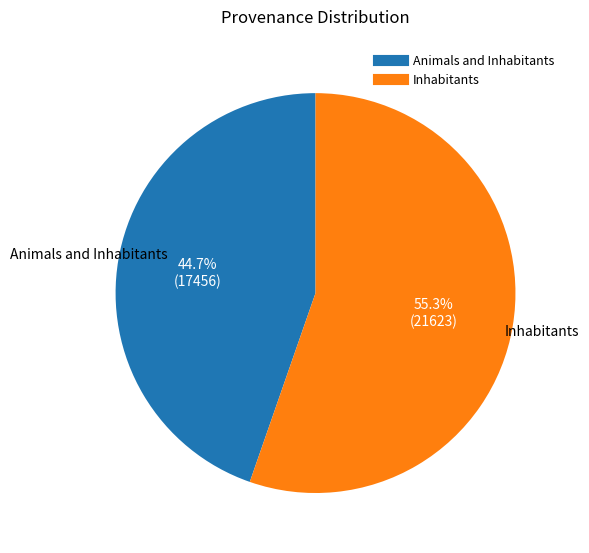

To the nearest percent, what is the average slice percentage?

50%